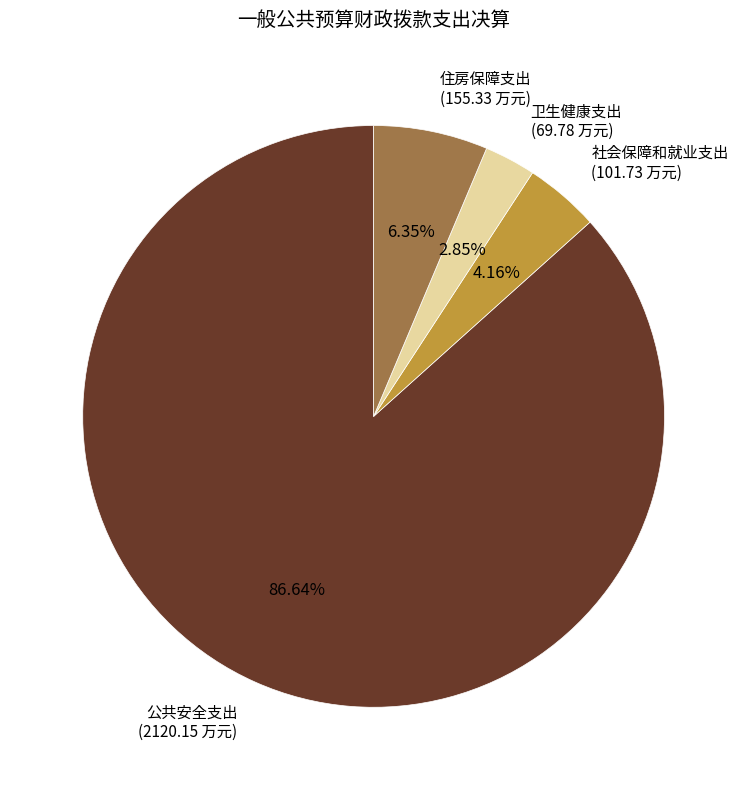

Is there a majority slice in this chart?

Yes